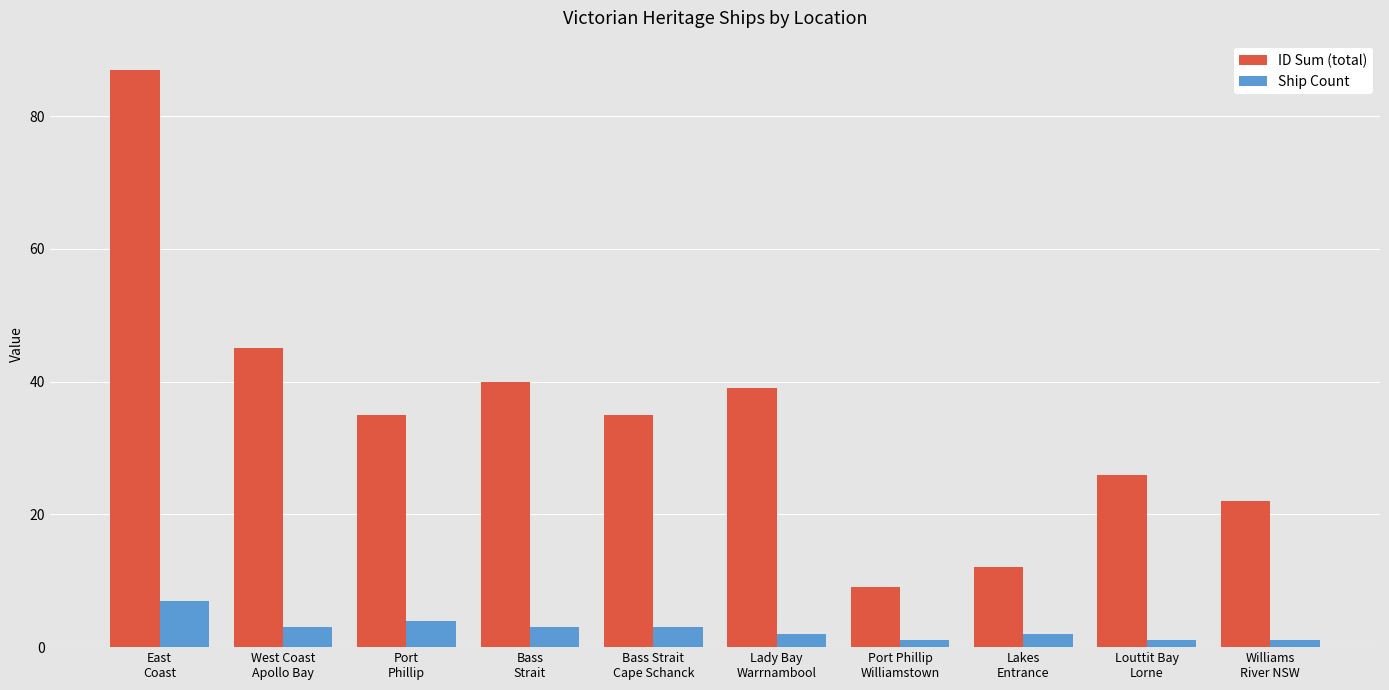

How many groups of bars are there?

10